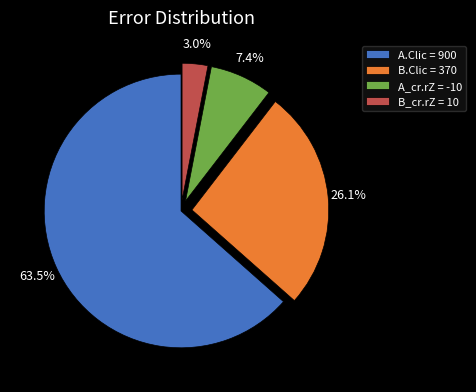

Does any single category account for the majority?

Yes